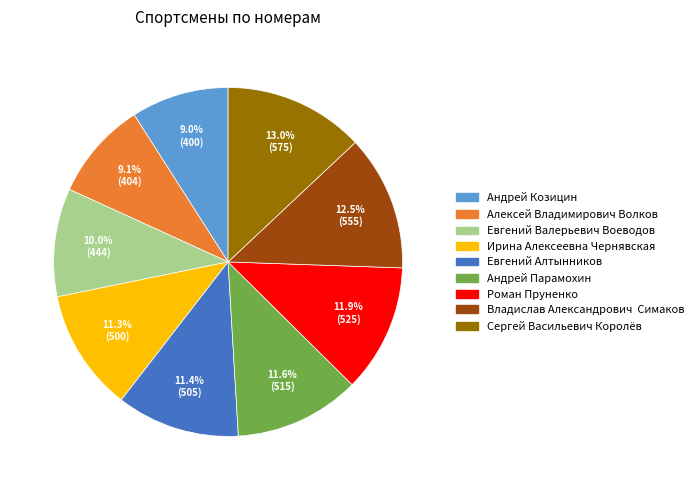

How many segments does this pie chart have?

9